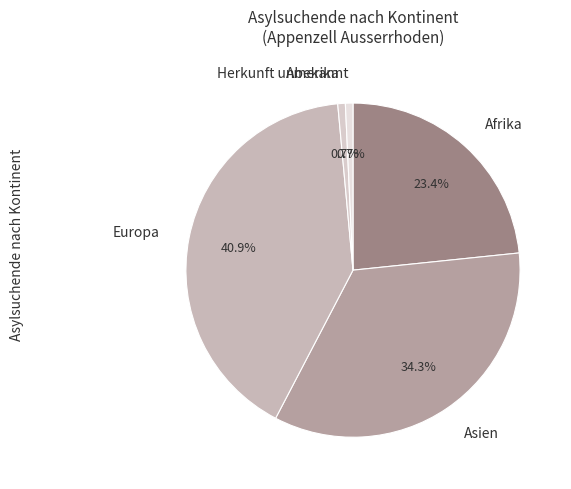

Is Amerika the majority of the pie?

No